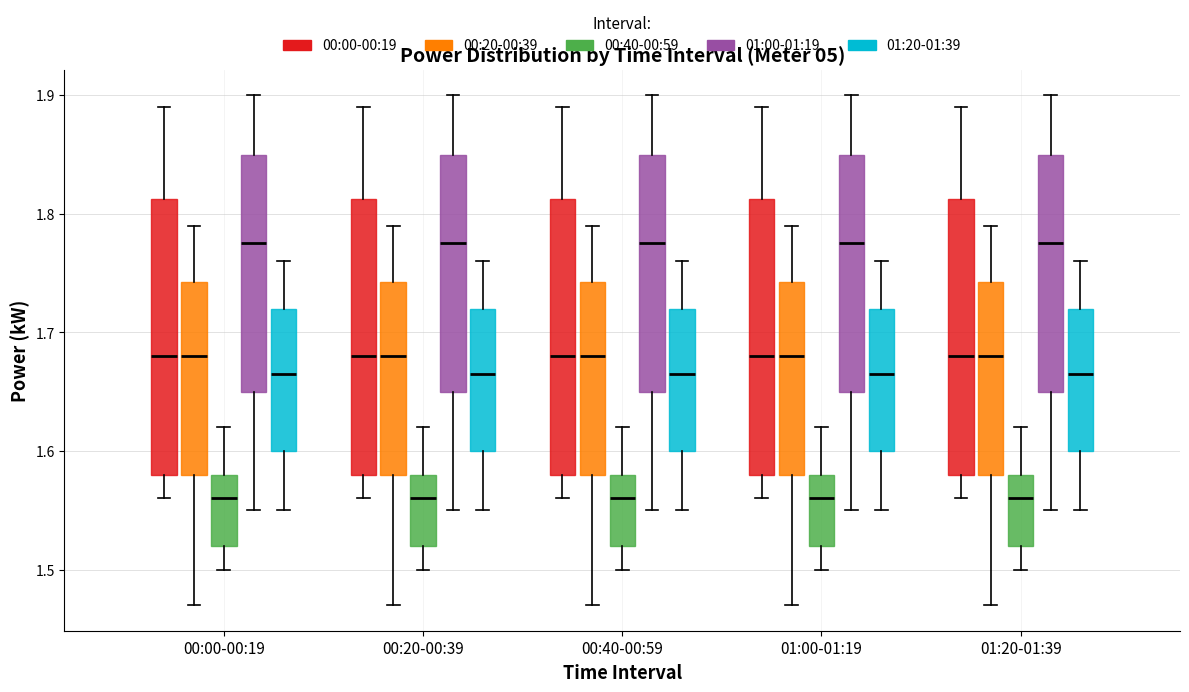

Where does the median line of the box for 00:00-00:19 (00:40-00:59) sit on the y-axis? The values are not printed on the chart, so give them approximately, as read against the axis.

1.56